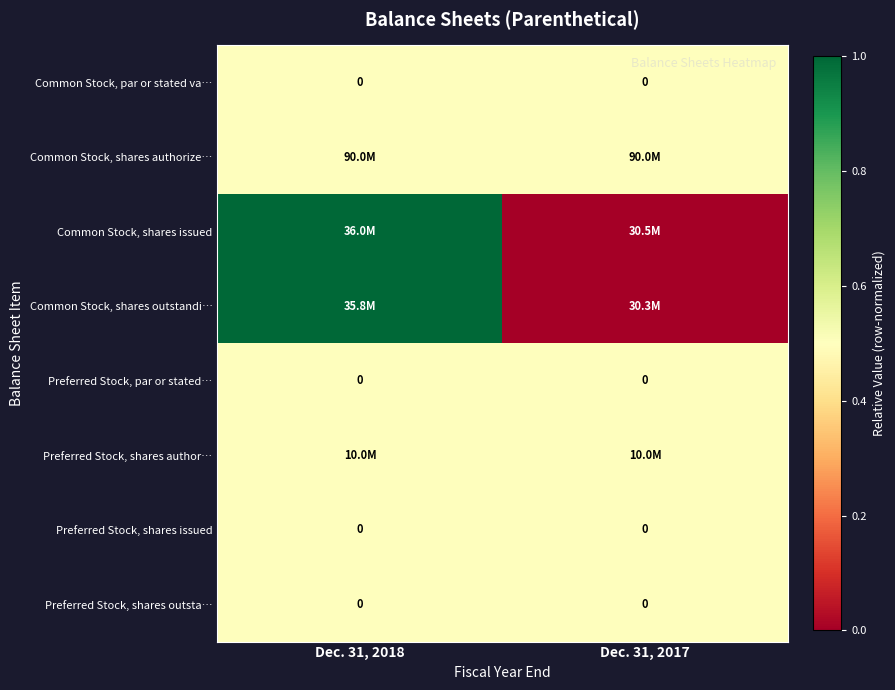

The Preferred Stock, shares issued series shows 0.0 at Dec. 31, 2018. True or false?

True